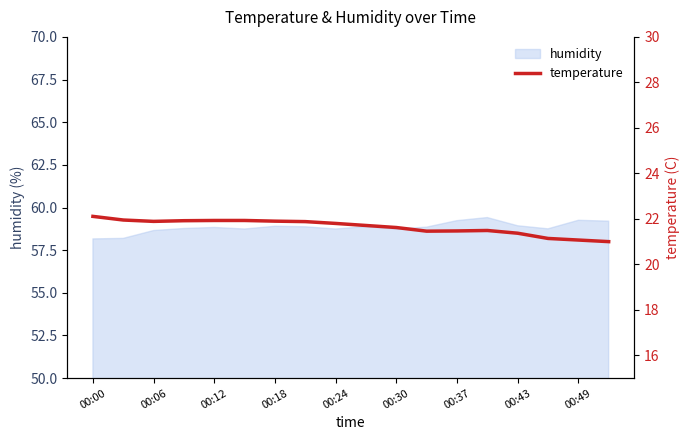

True or false: there are more than 0 points higher than both neighbors.

True